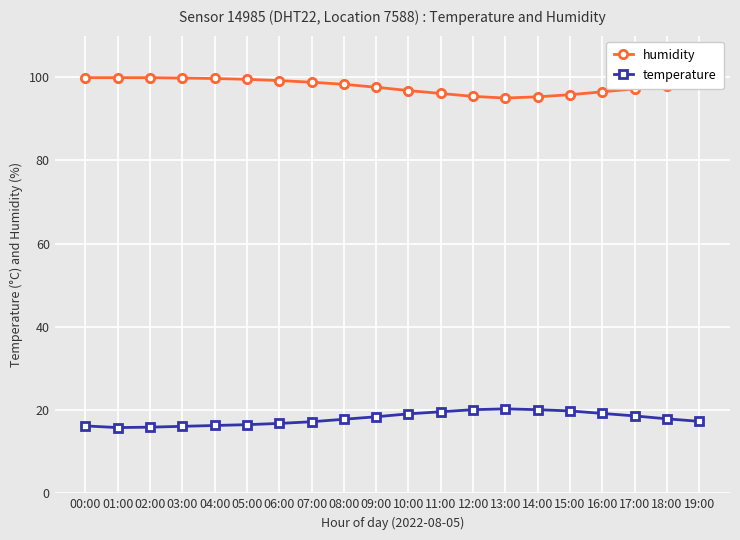

What is the spread (max minus min) of values at 19:00?

81.2